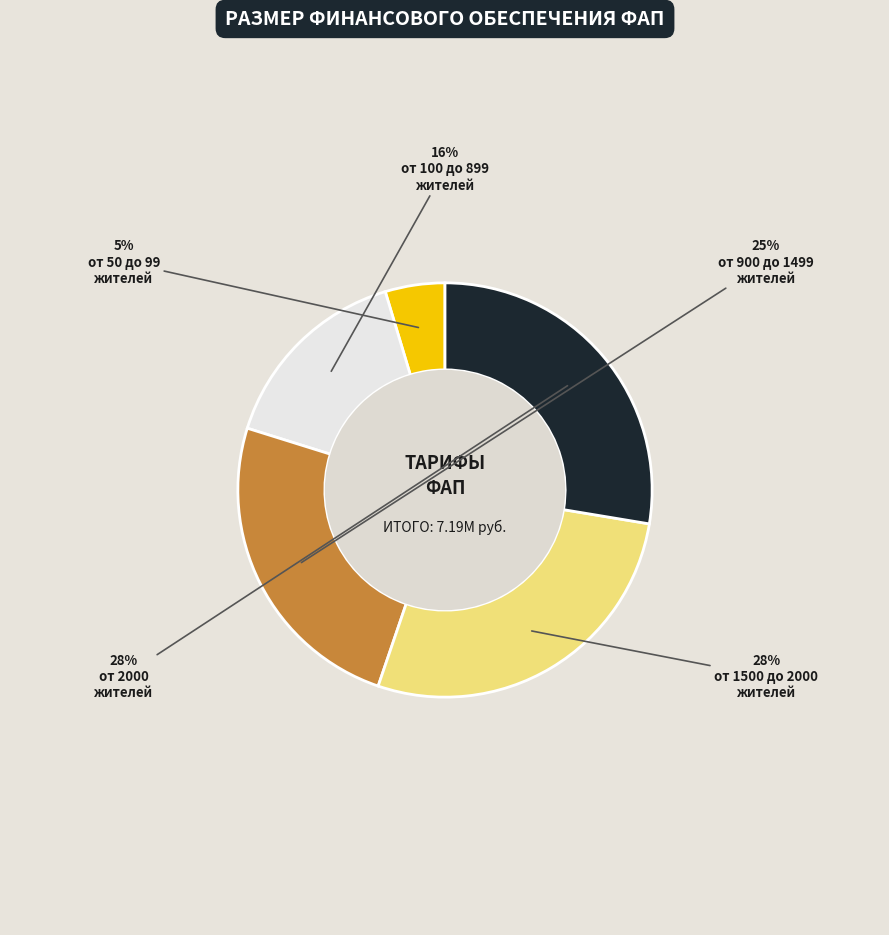

To the nearest percent, what is the difference between the largest and smallest slice percentages?

23%